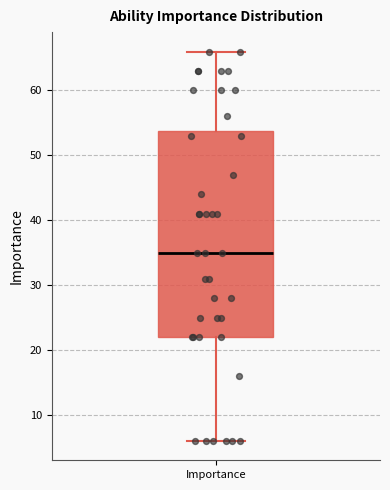

Read this box plot against the y-axis: the position of the median line, the range covered by the box, and the ends of both whiskers. The values are not printed on the chart, so give them approximately, as read against the axis.

median 35, box 22 to 54, whiskers 6 to 66